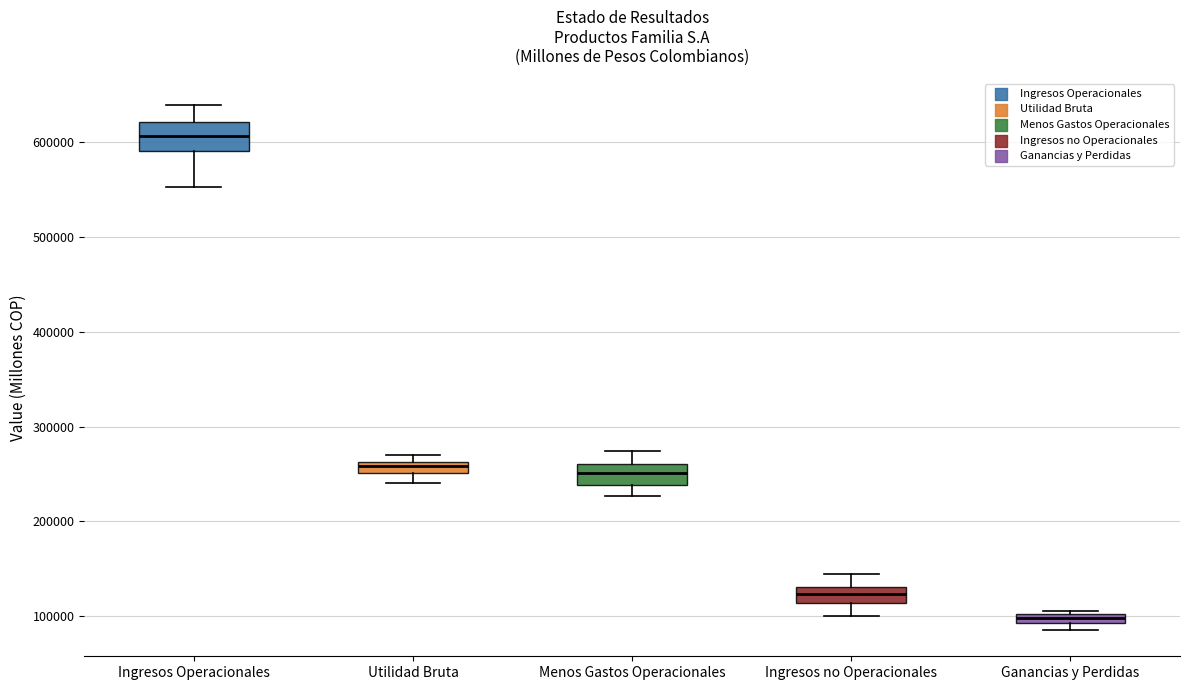

Where is the lower edge of the box for Menos Gastos Operacionales on the y-axis? The values are not printed on the chart, so give them approximately, as read against the axis.

240000